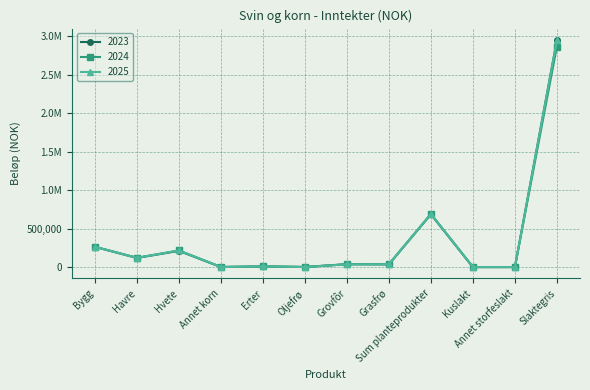

Reading left to right, list all the values displayed in this chart.

2023: Bygg=264300	Havre=120246	Hvete=211579	Annet korn=2171	Erter=9650	Oljefrø=2748	Grovfôr=38897	Grasfrø=37275	Sum planteprodukter=686866	Kuslakt=1193	Annet storfeslakt=1294	Slaktegris=2952983
2024: Bygg=264300	Havre=121216	Hvete=217111	Annet korn=2189	Erter=9732	Oljefrø=2166	Grovfôr=37172	Grasfrø=37671	Sum planteprodukter=691557	Kuslakt=1193	Annet storfeslakt=1248	Slaktegris=2866223
2025: Bygg=264300	Havre=121216	Hvete=217111	Annet korn=2187	Erter=9718	Oljefrø=2166	Grovfôr=37172	Grasfrø=38747	Sum planteprodukter=692617	Kuslakt=1193	Annet storfeslakt=1252	Slaktegris=2948206